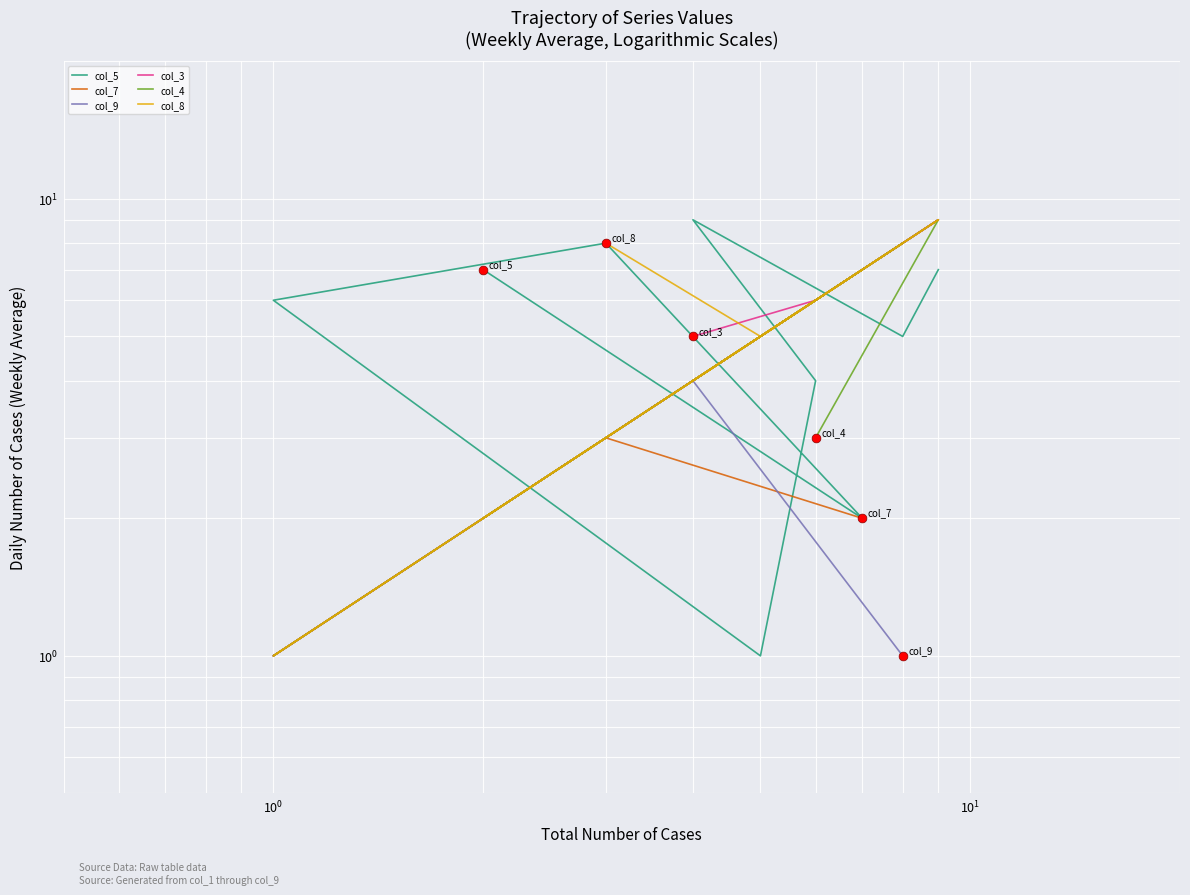

Which series has the largest total across all categories?

col_8